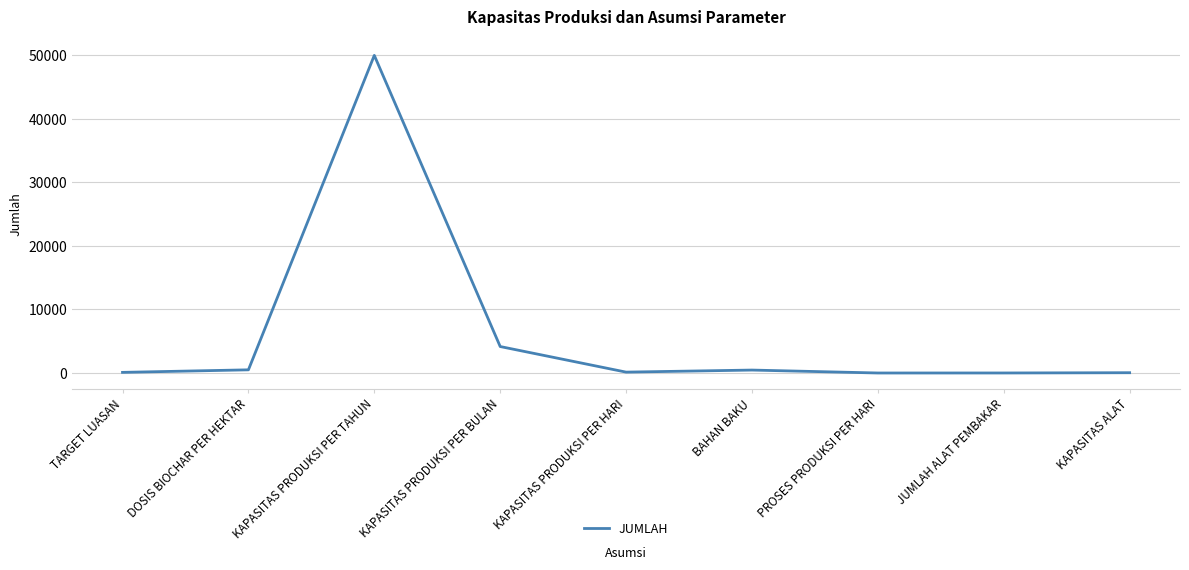

At which label is the value closest to 25001?

KAPASITAS PRODUKSI PER BULAN